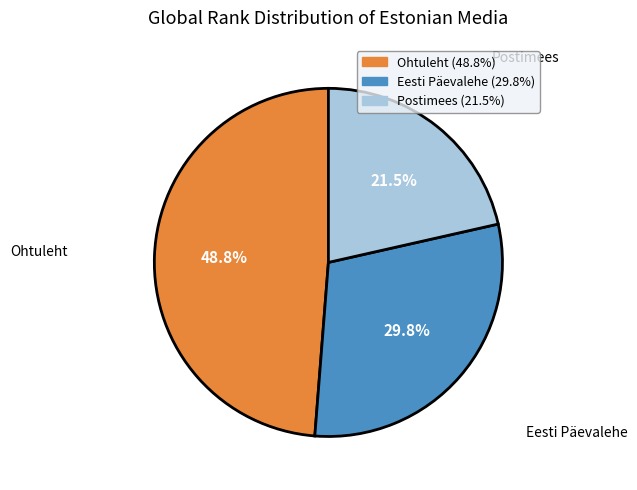

Which slice is the smallest?

Postimees